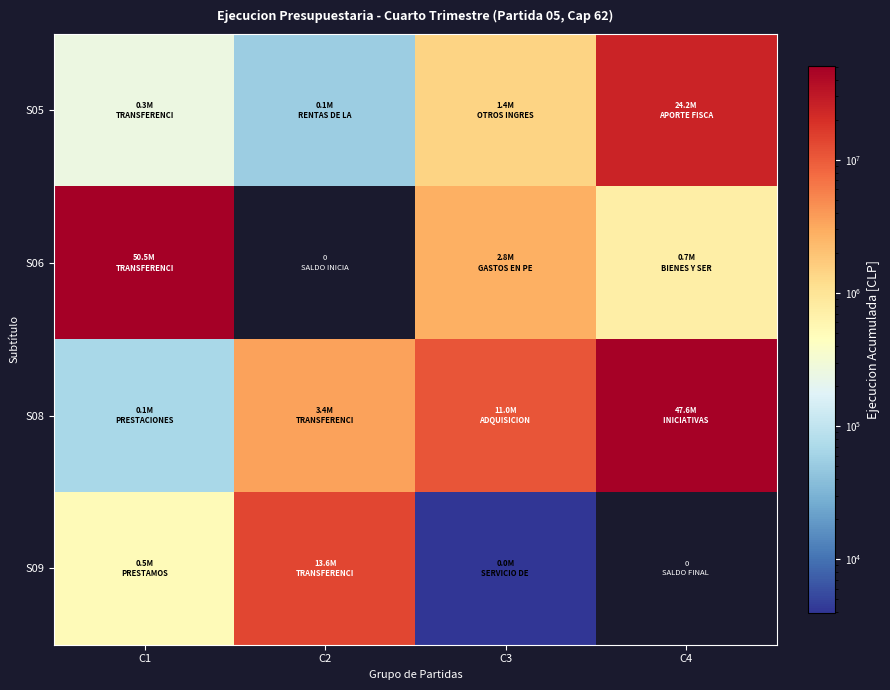

Which series has the widest spread of values?

S06